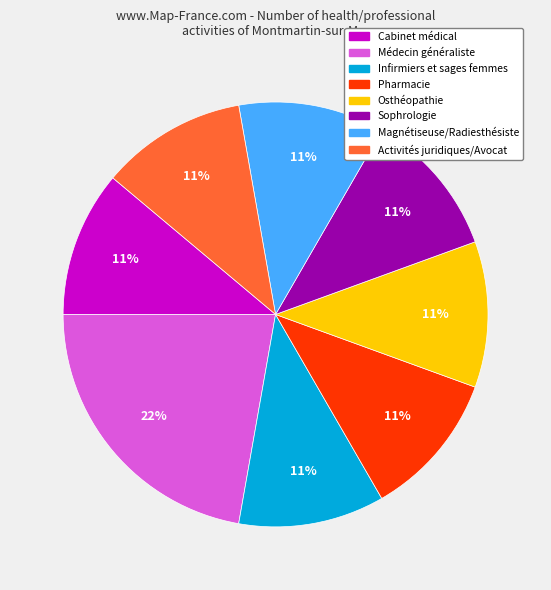

What percentage is the Médecin généraliste slice, to the nearest percent?

22%